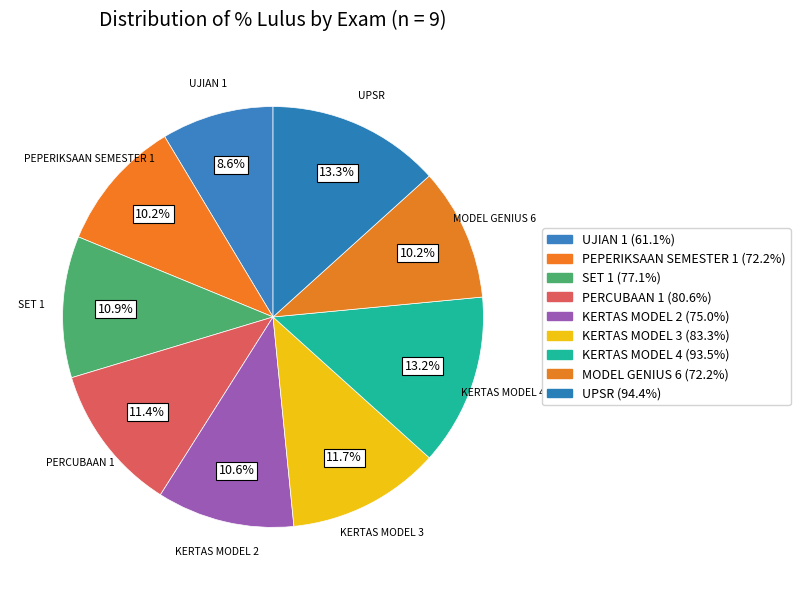

Approximately how many times larger is the value at PERCUBAAN 1 compared to KERTAS MODEL 2?

1.1